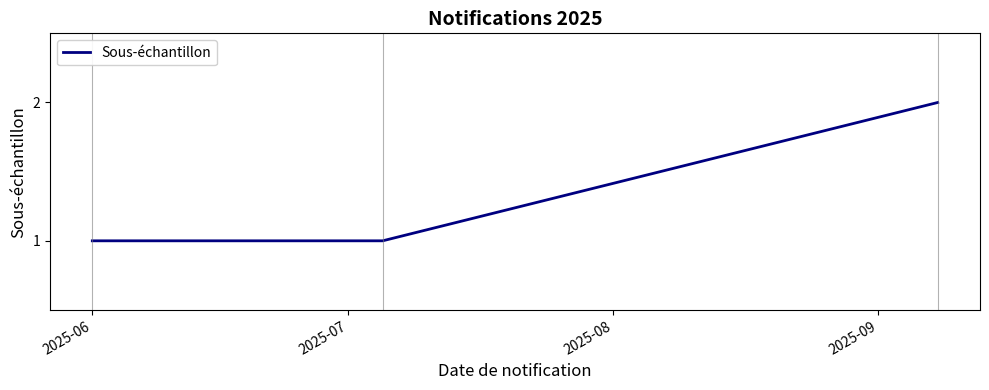

What is the sum of all values?

4